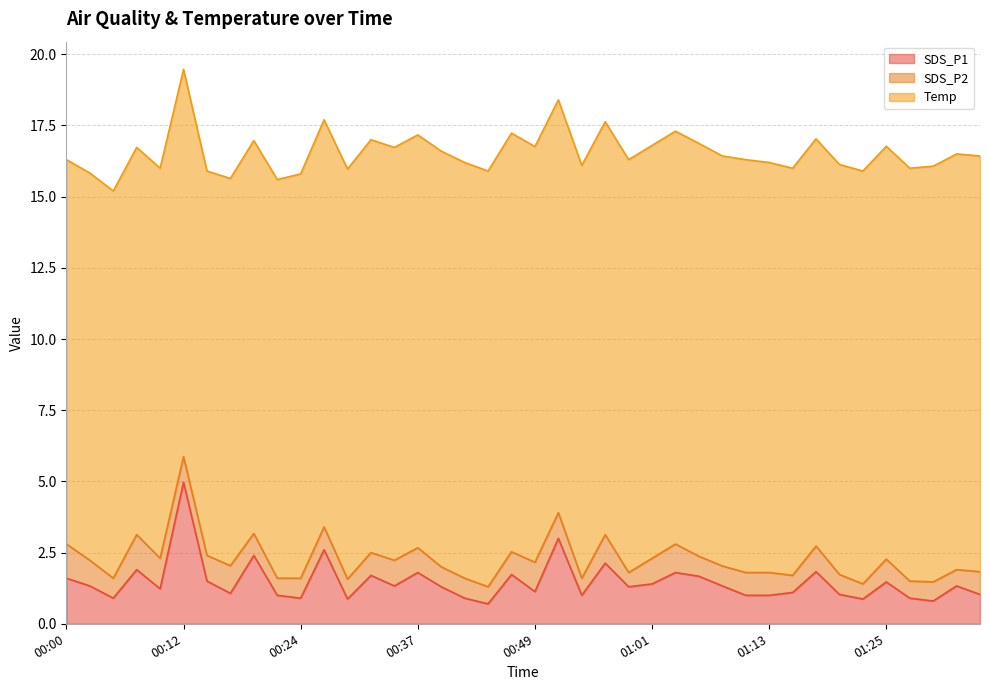

What is the difference between the Temp values at 01:33 and 00:05?

1.0